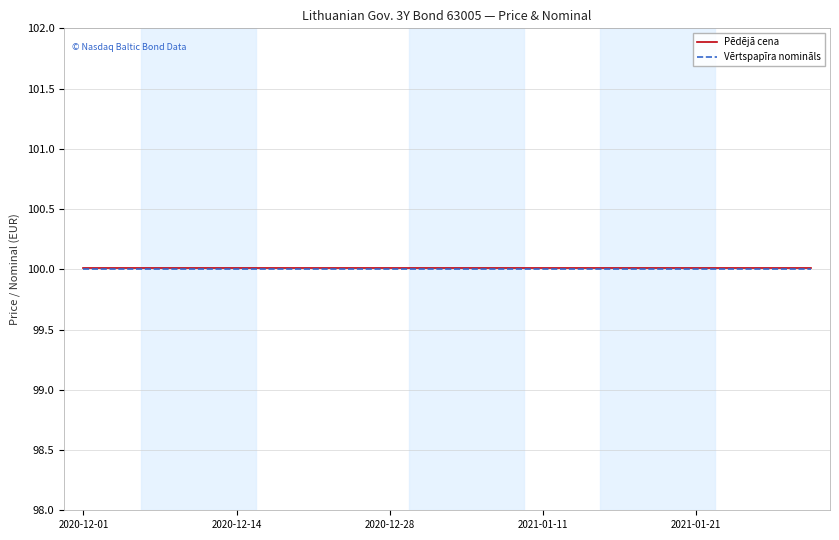

True or false: Pēdējā cena and Vērtspapīra nomināls cross at least once.

False